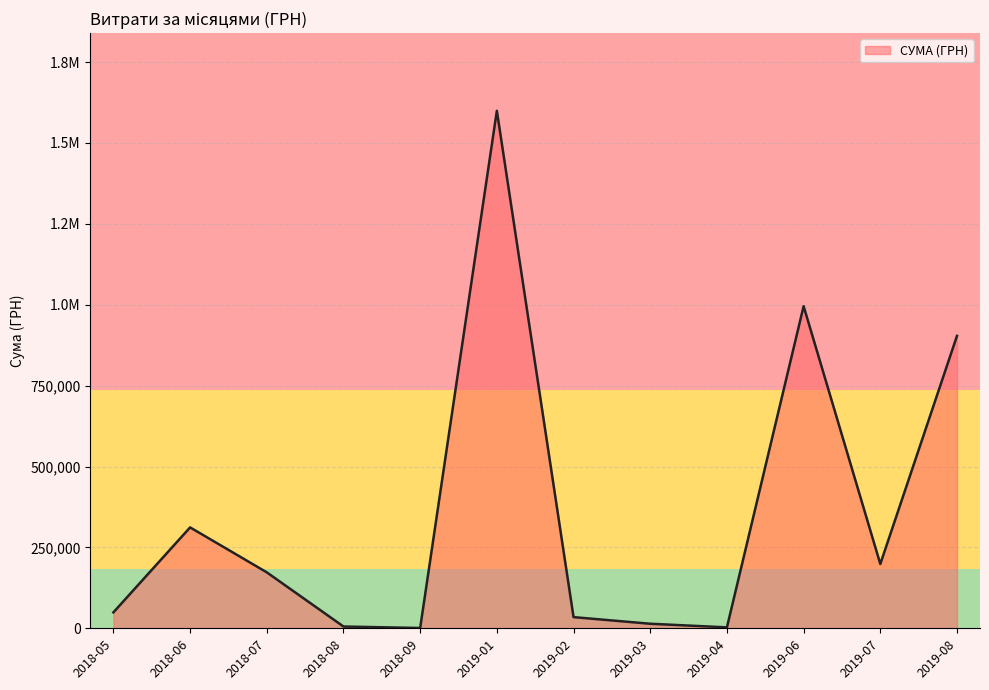

Does the chart display data point markers on the line(s)?

No